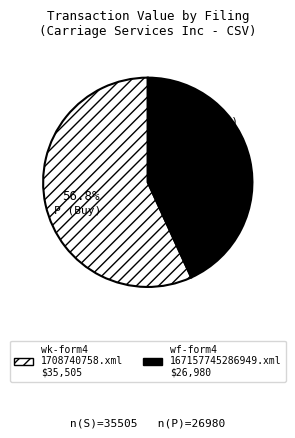

Is there any slice that represents more than half of the pie?

Yes